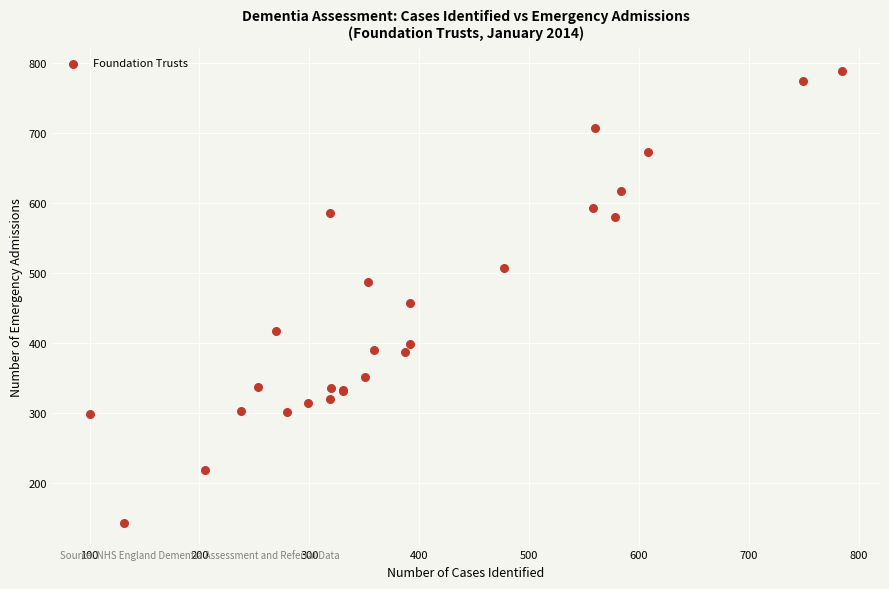

What Y value in the scatter plot is closest to 466?

457